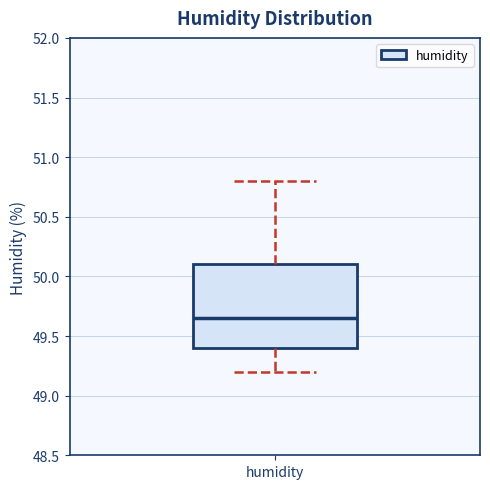

Transcribe this box plot: give where the median line is, the range the box spans, and where the two whiskers end, as read against the y-axis. The values are not printed on the chart, so give them approximately, as read against the axis.

median 49.65, box 49.40 to 50.10, whiskers 49.20 to 50.80